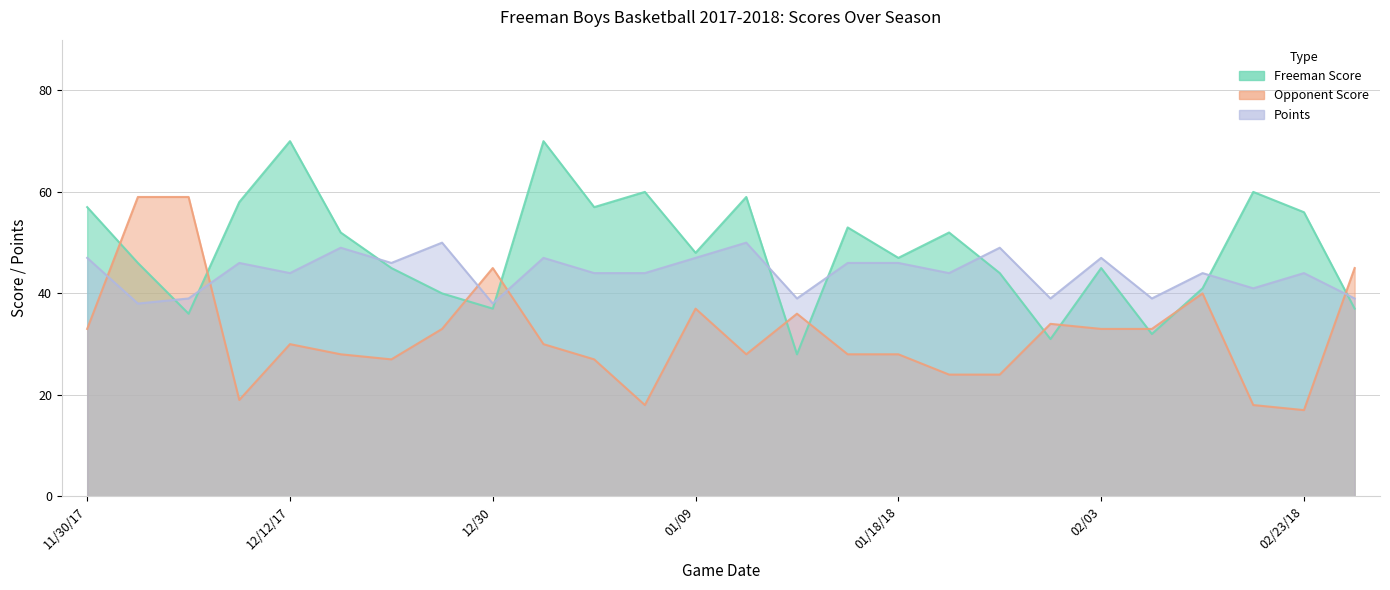

The Opponent Score series shows 22 at 11/30/17. True or false?

False